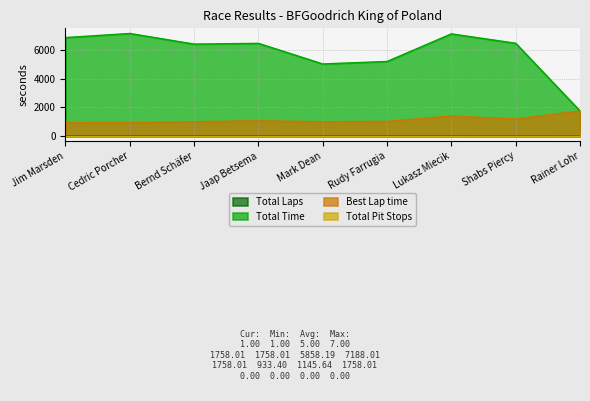

What is the value of the Total Laps point at the 8th from the left?

3.0